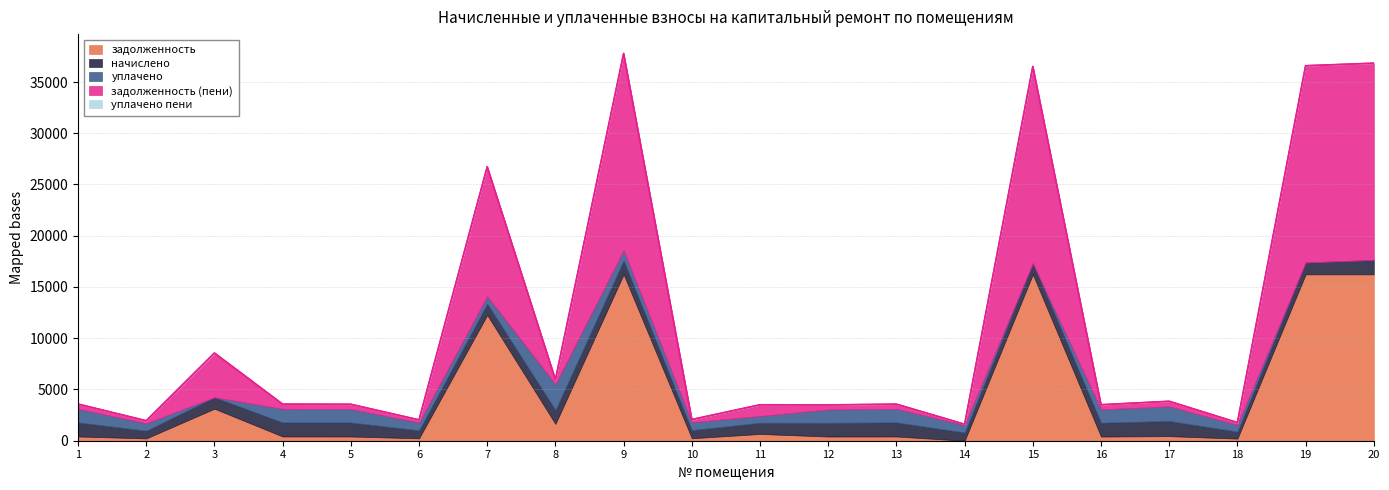

What is the average value of the уплачено пени series?

1.7